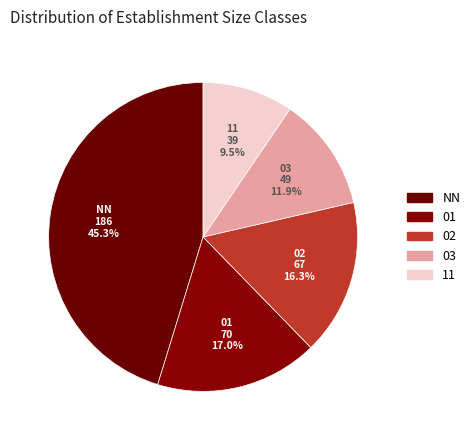

Is 03 the majority of the pie?

No